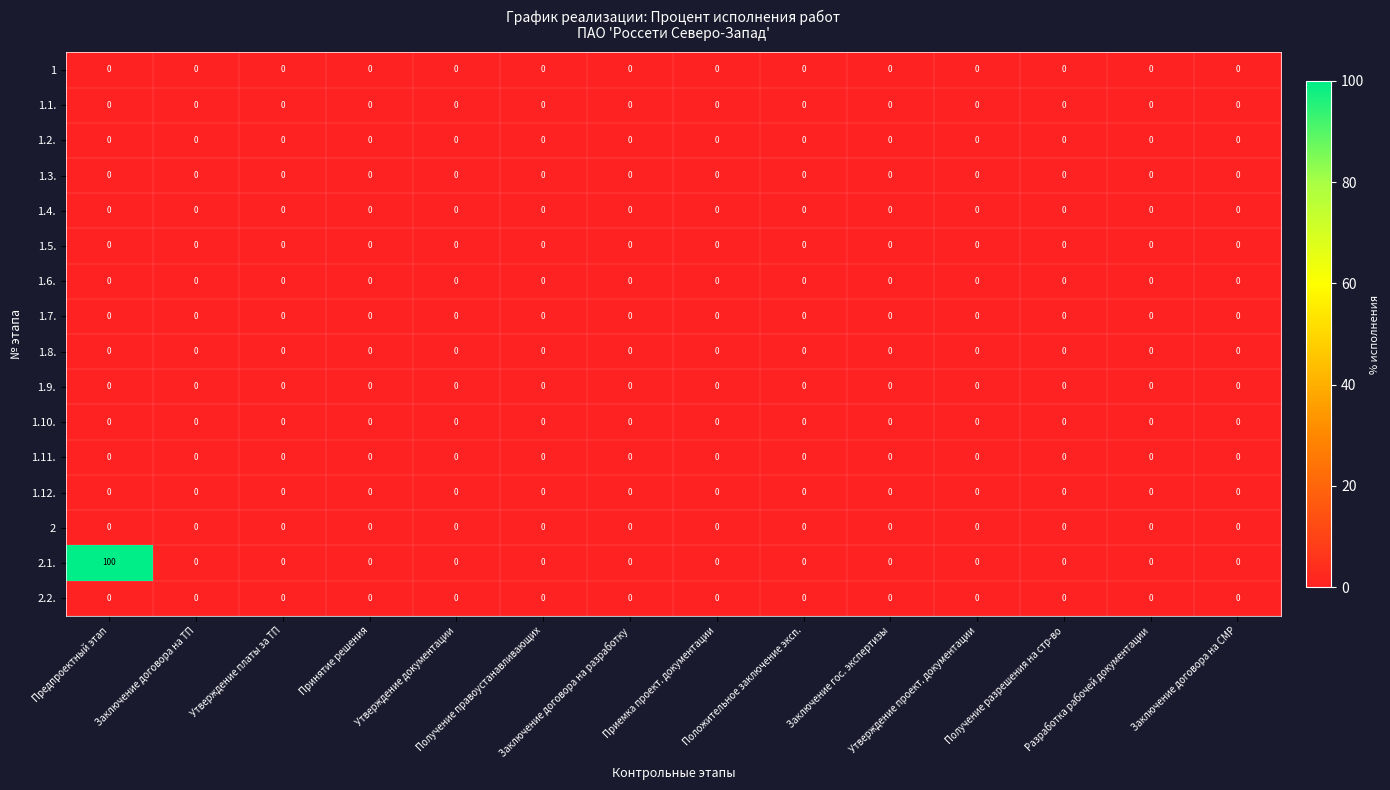

Which series has the widest spread of values?

2.1.